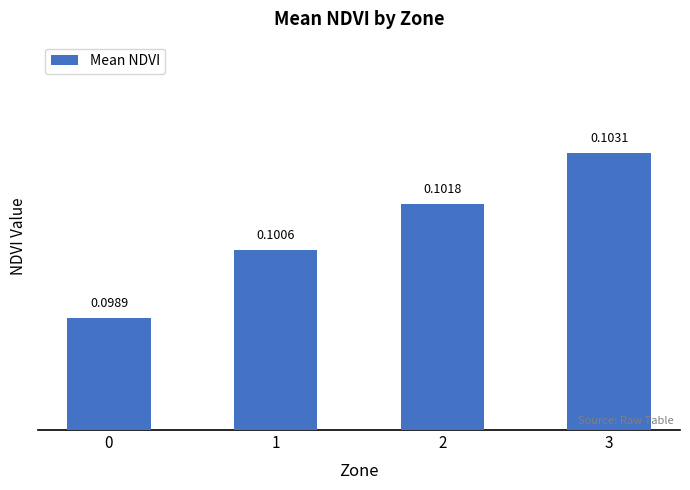

Rank the categories by value from lowest to highest.

0, 1, 2, 3